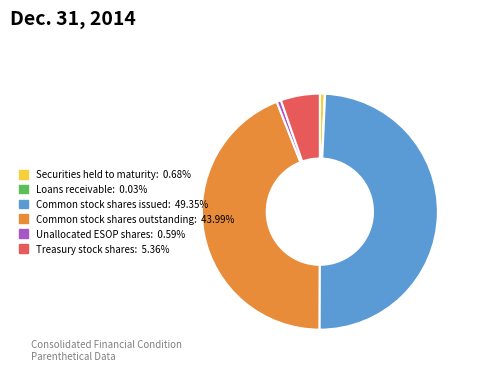

Combined, do Common stock shares issued: 49.35% and Common stock shares outstanding: 43.99% account for over 50%?

Yes